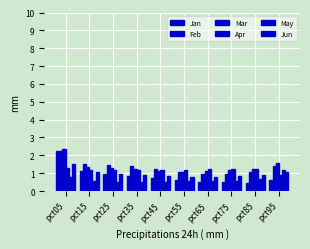

What is the difference between the Jun values at pct75 and pct05?

0.7